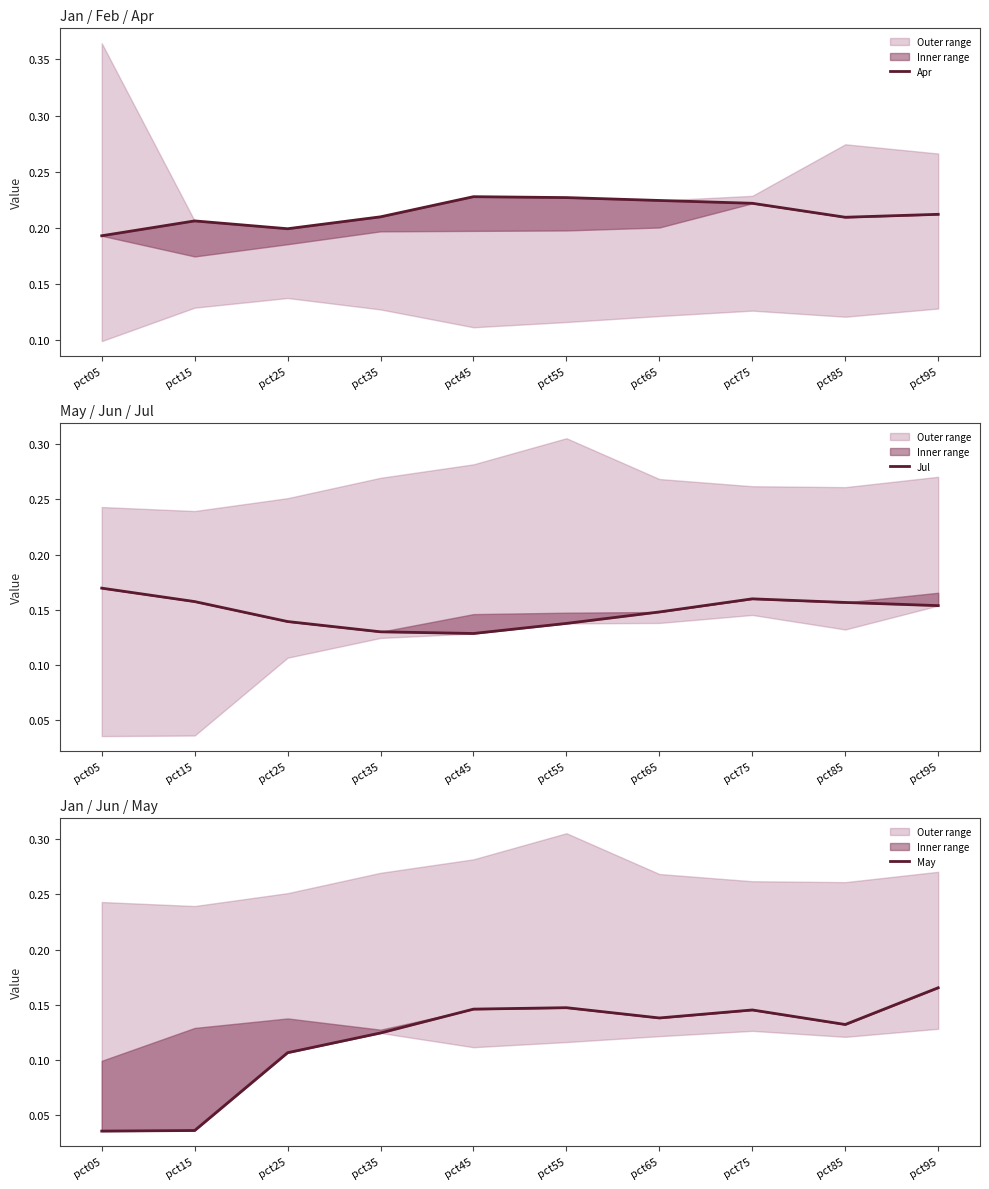

Is it true that May equals 0.0 at pct15?

False